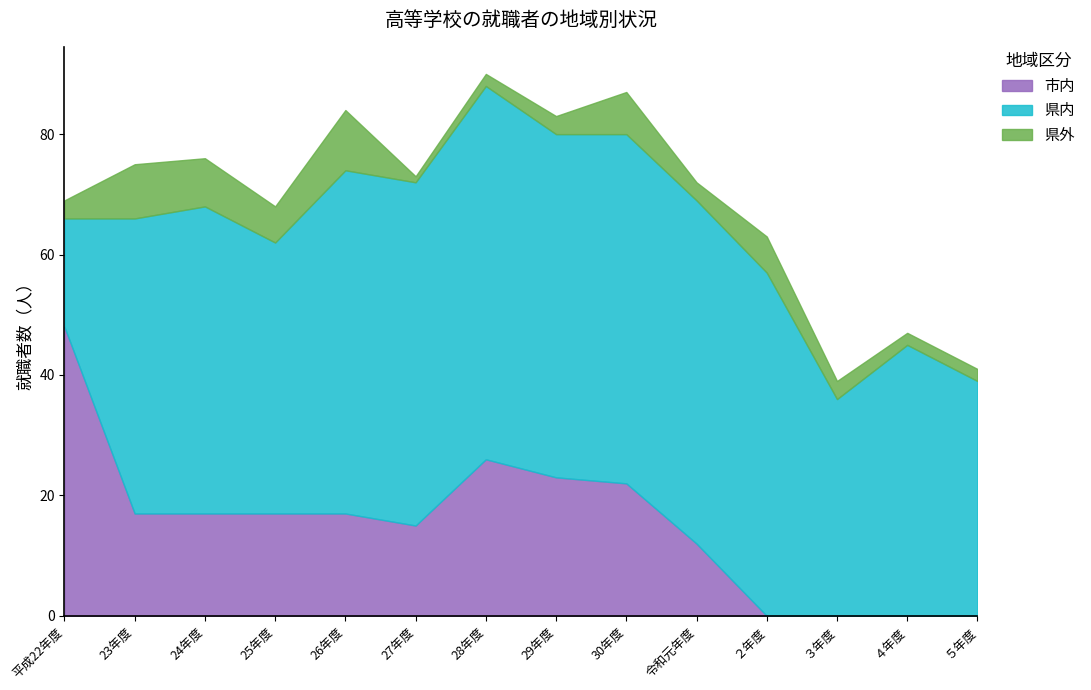

What is the difference between the maximum and second lowest values in the 県内 series?

26